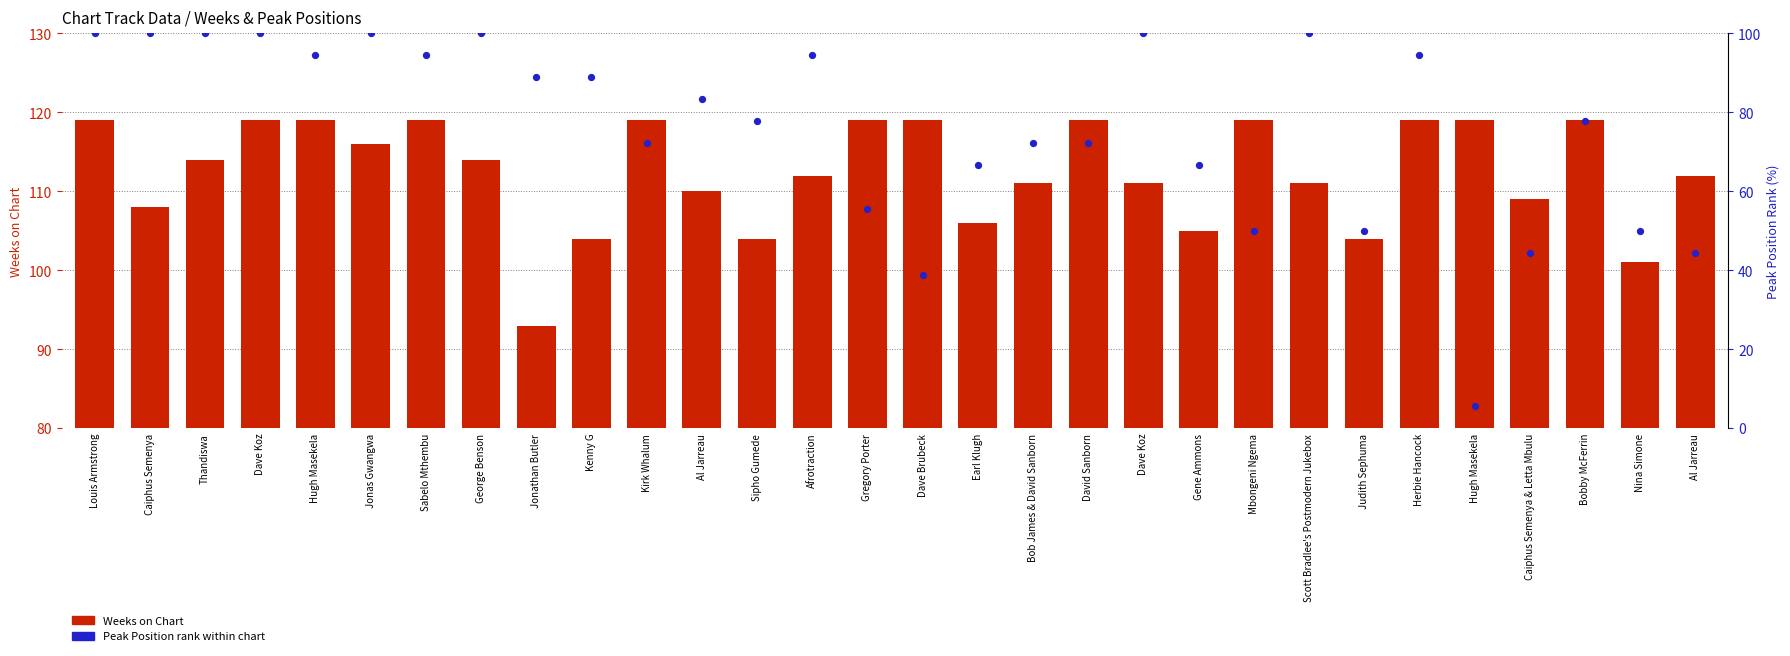

Which series has the widest spread of Y values?

Peak Position (rank %)